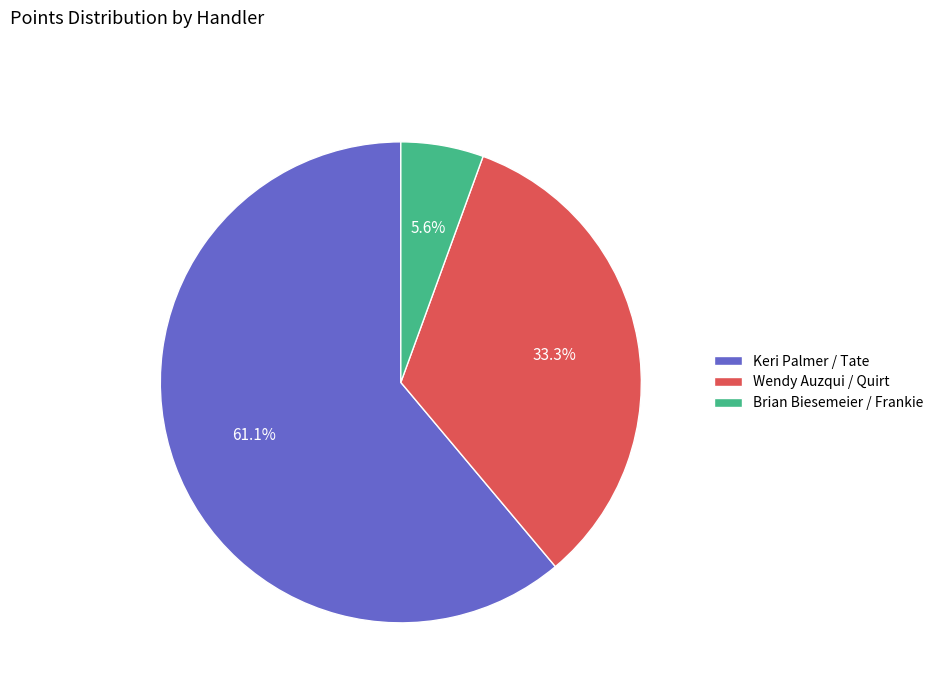

Do Brian Biesemeier / Frankie and Keri Palmer / Tate together represent more than half of the pie?

Yes